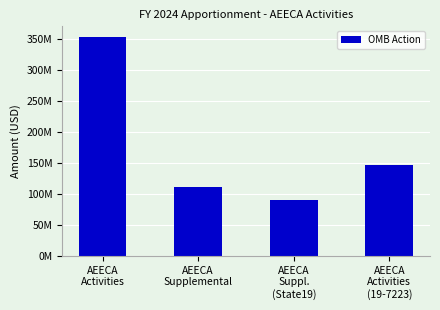

What is the label of the 2nd bar from the right?

AEECA
Suppl.
(State19)